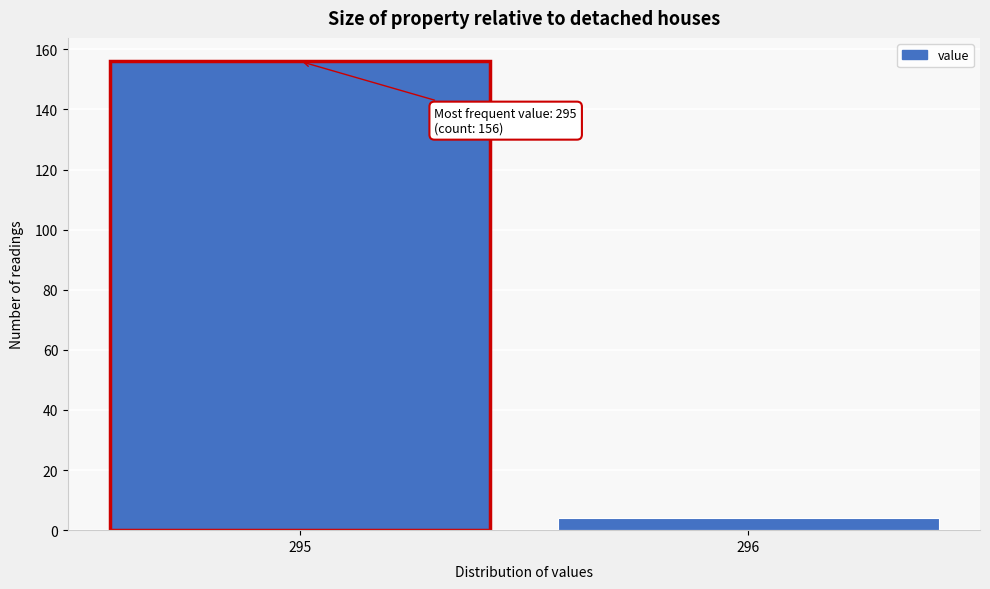

Reading left to right, transcribe all the data shown in this chart.

295=156	296=4